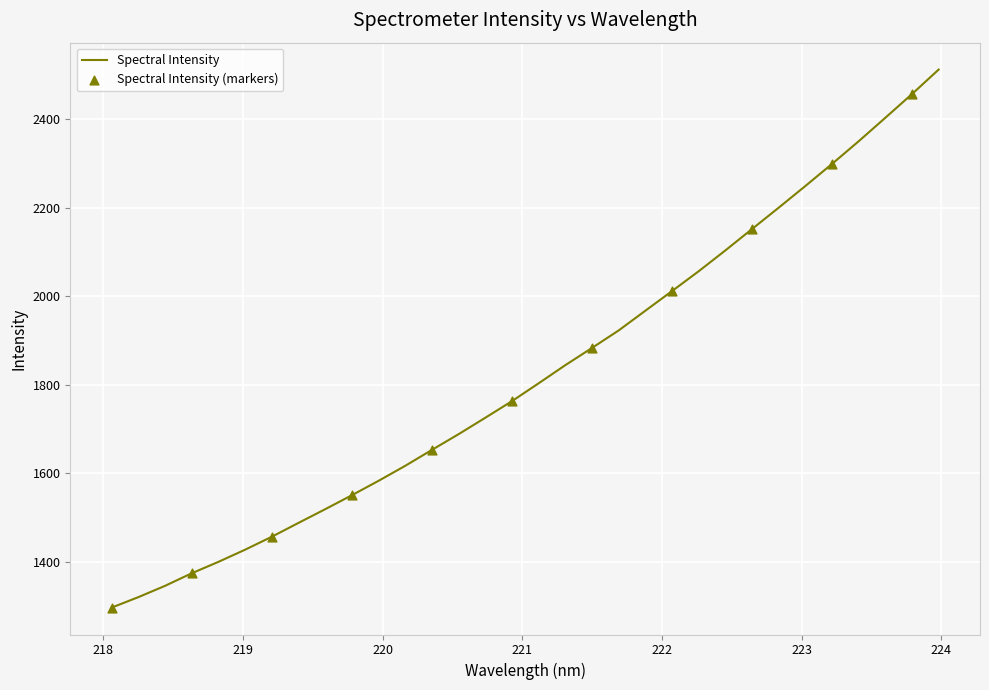

What is the minimum value shown in the chart?

1297.1